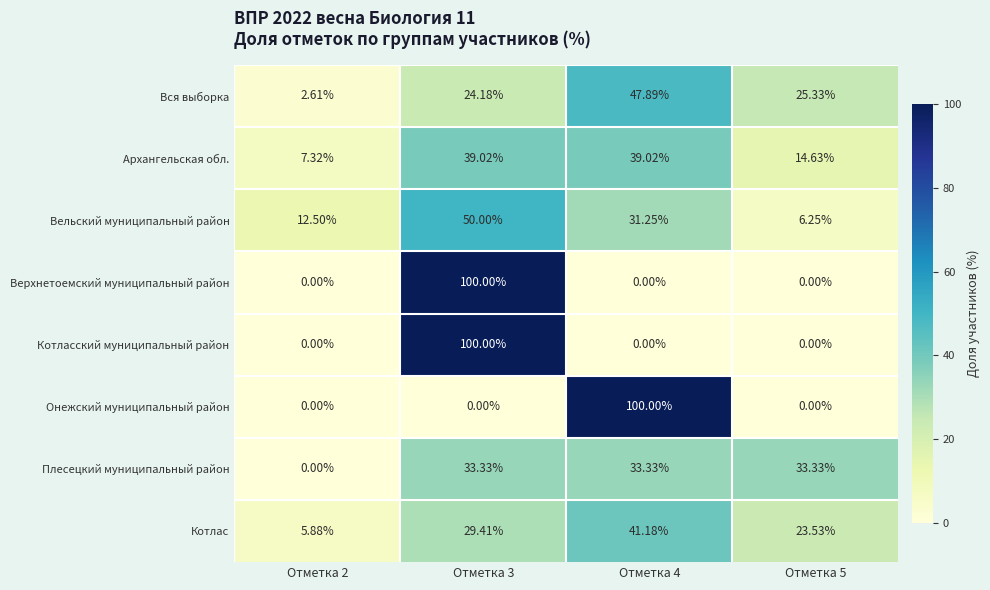

Is the value of Котласский муниципальный район at Отметка 2 greater than the value of Архангельская обл. at Отметка 4?

No